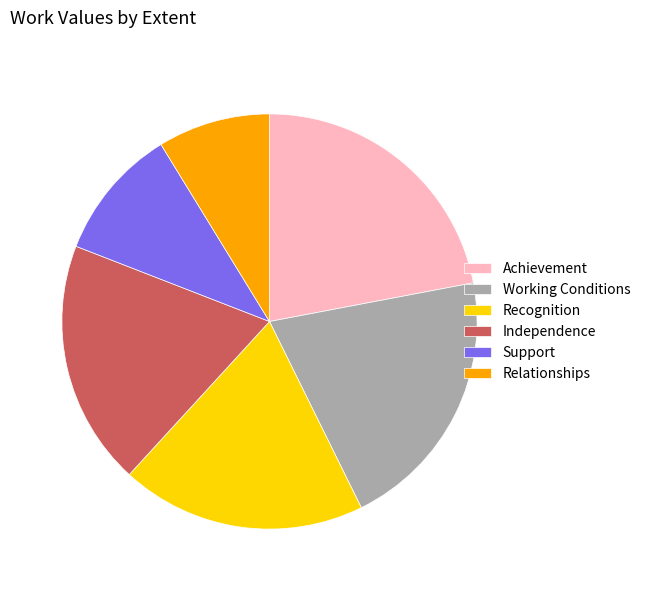

True or false: Relationships accounts for 18% of the total.

False